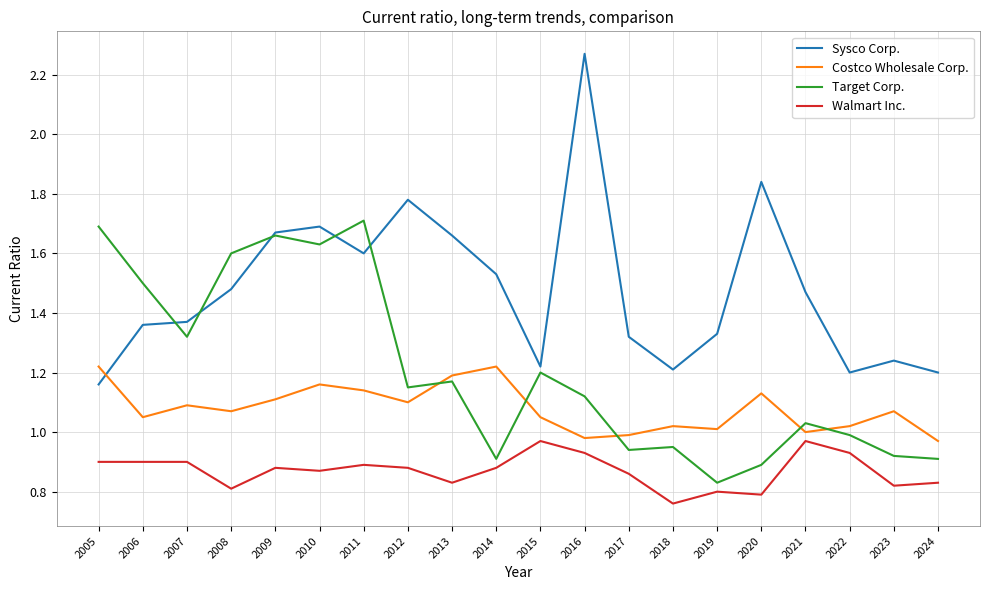

List the series in order of their peak value, lowest first.

Walmart Inc., Costco Wholesale Corp., Target Corp., Sysco Corp.